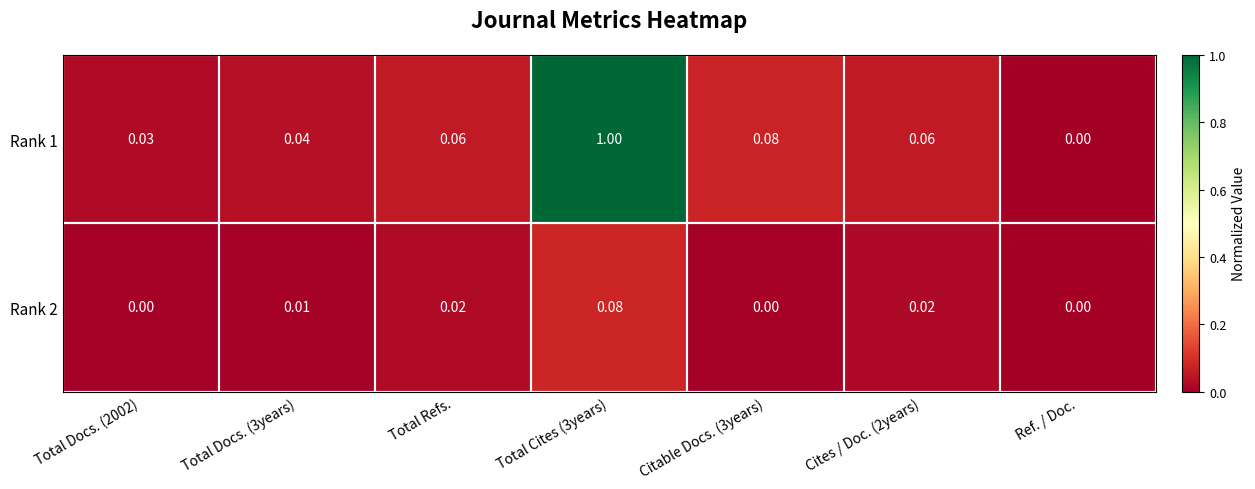

Is the value of Rank 2 at Ref. / Doc. greater than the value of Rank 1 at Total Docs. (3years)?

No